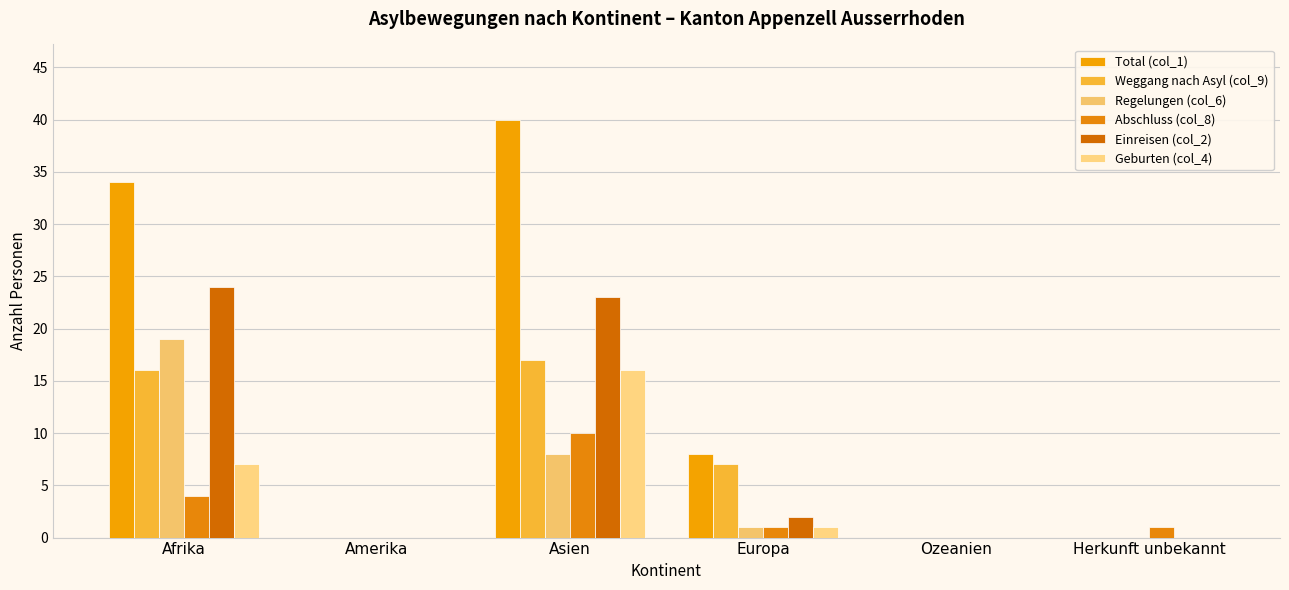

At which label is Geburten (col_4) closest to 8?

Afrika